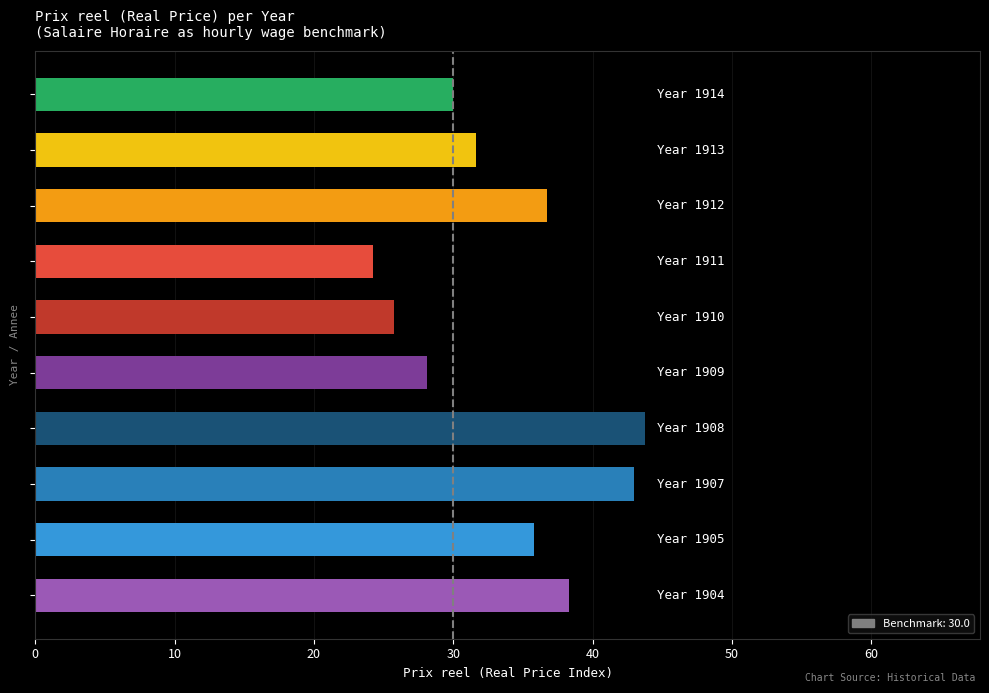

What is the greatest value displayed?

43.8